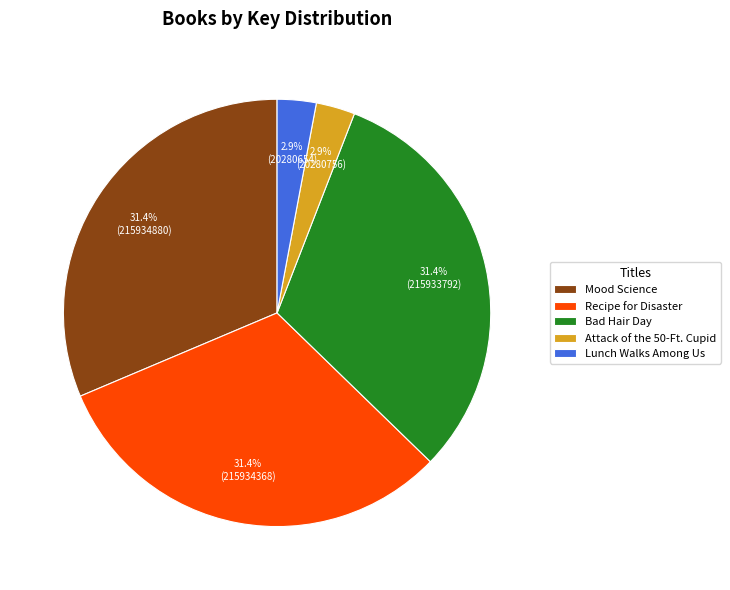

What portion of the pie excludes Attack of the 50-Ft. Cupid?

97.1%